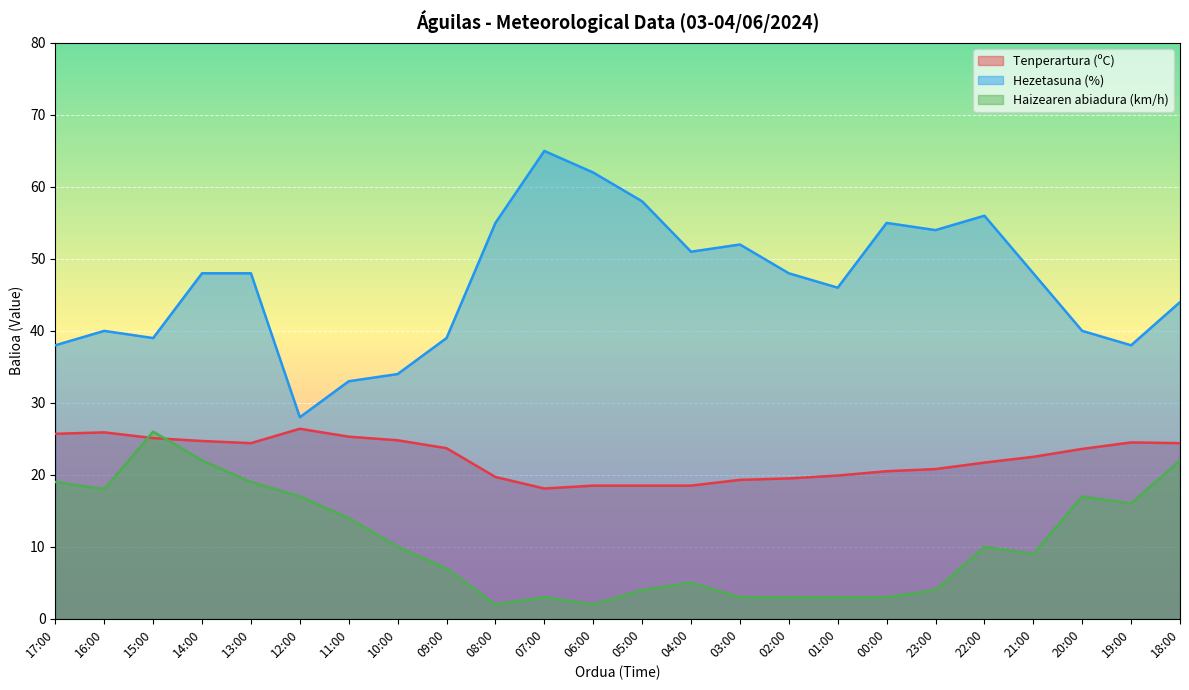

Which series has the largest total across all categories?

Hezetasuna (%)